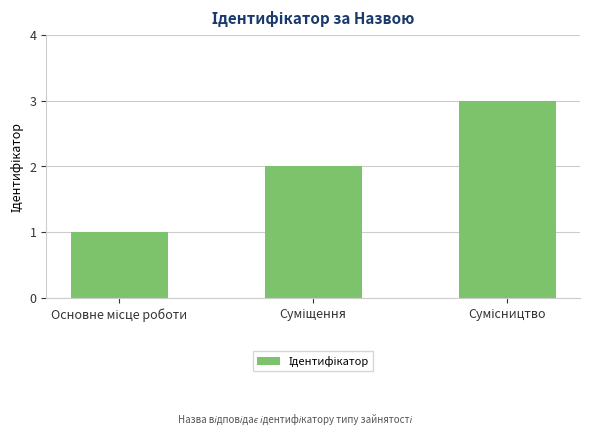

What is the sum of all values?

6